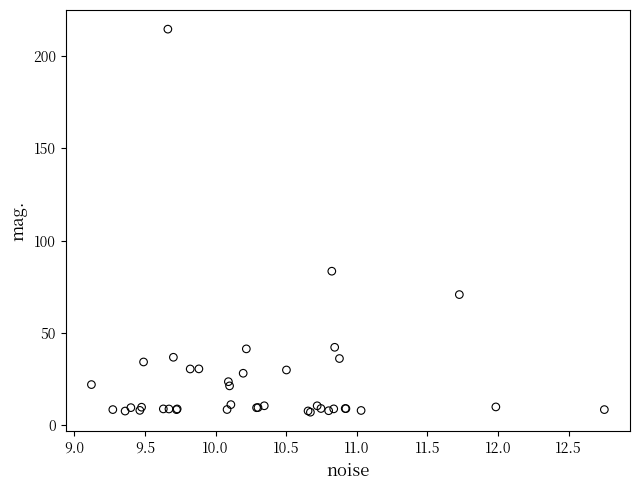

What Y value in the scatter plot is closest to 110?

83.4